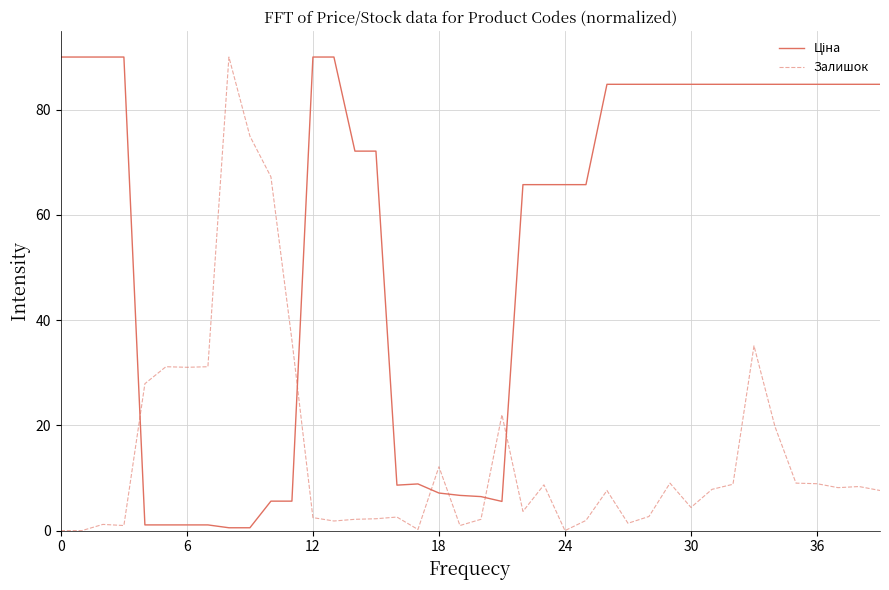

What is the maximum value for Залишок?

90.0